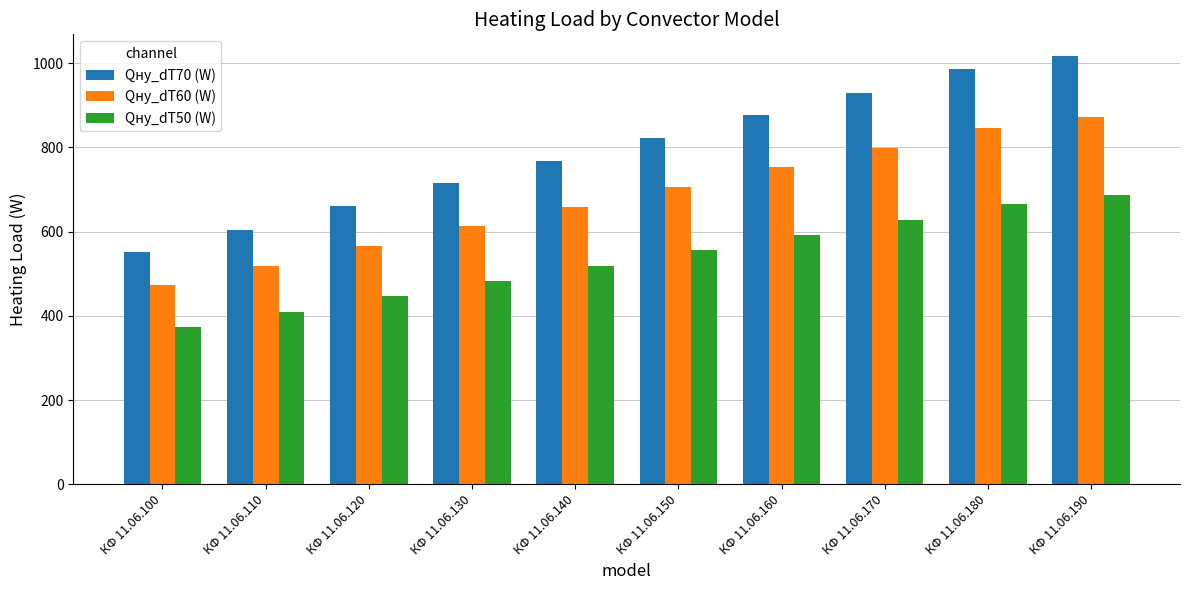

Does the chart contain stacked bars?

No